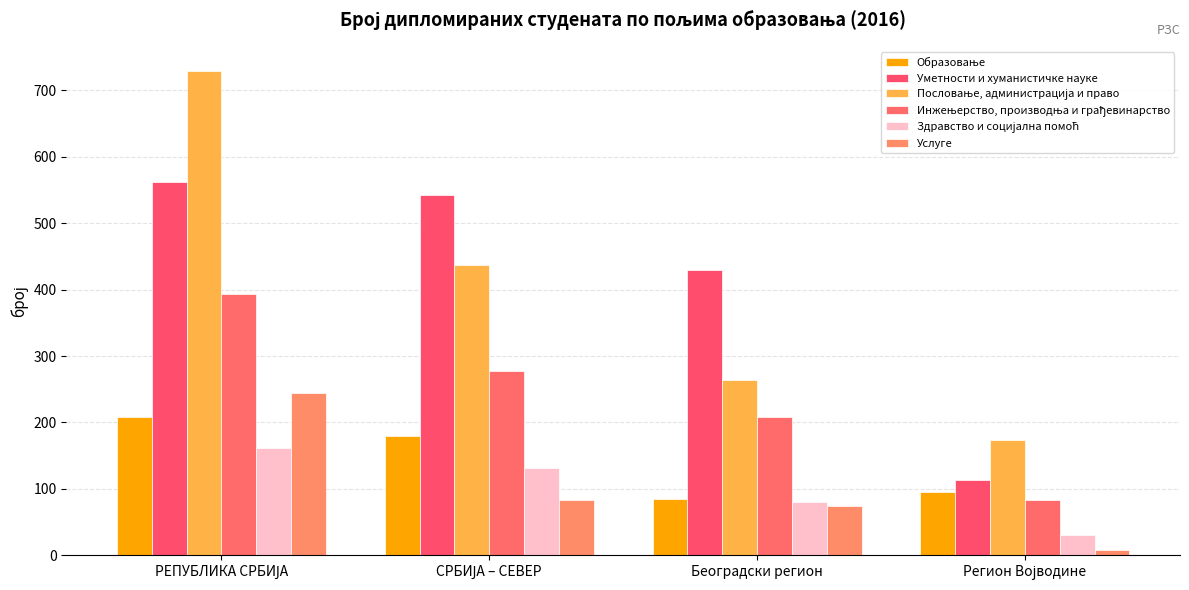

The value of Здравство и социјална помоћ at Регион Војводине is 30. True or false?

True